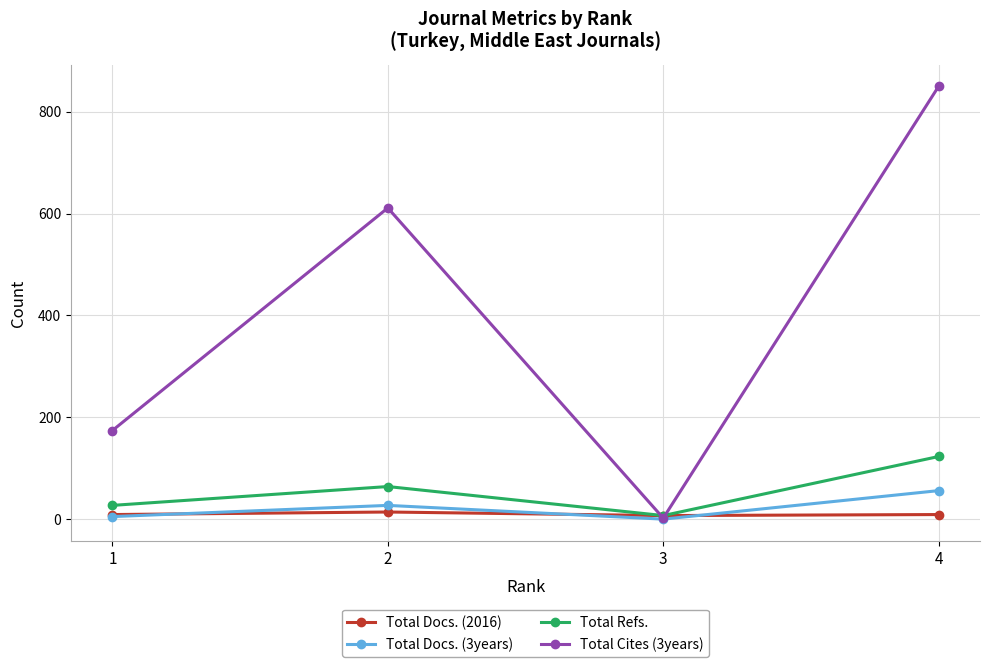

The value of Total Docs. (3years) at 3 is 0. True or false?

True